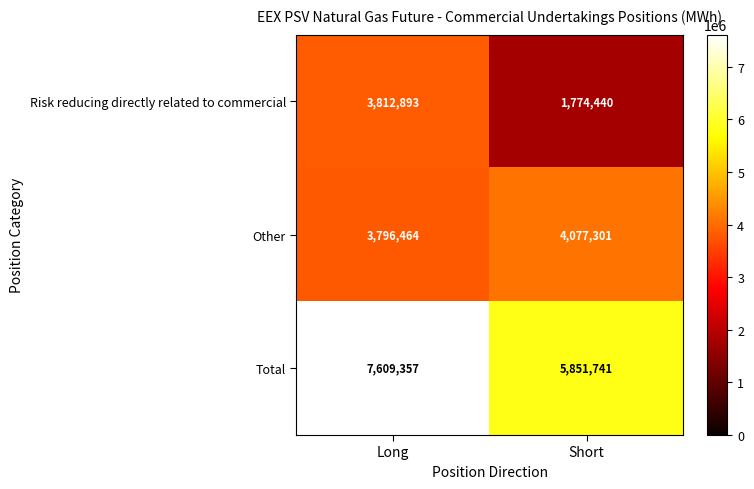

List the series in order of their peak value, highest first.

Total, Other, Risk reducing directly related to commercial